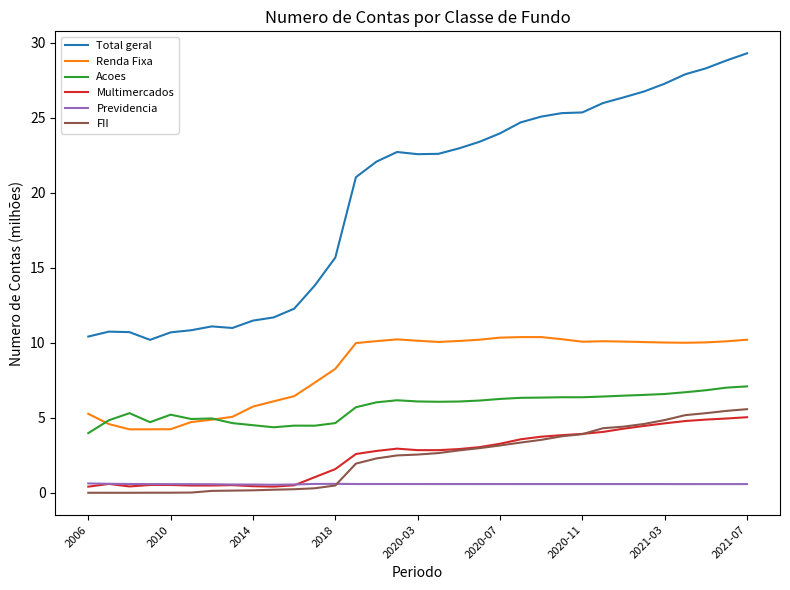

Which series has the widest spread of values?

Total geral